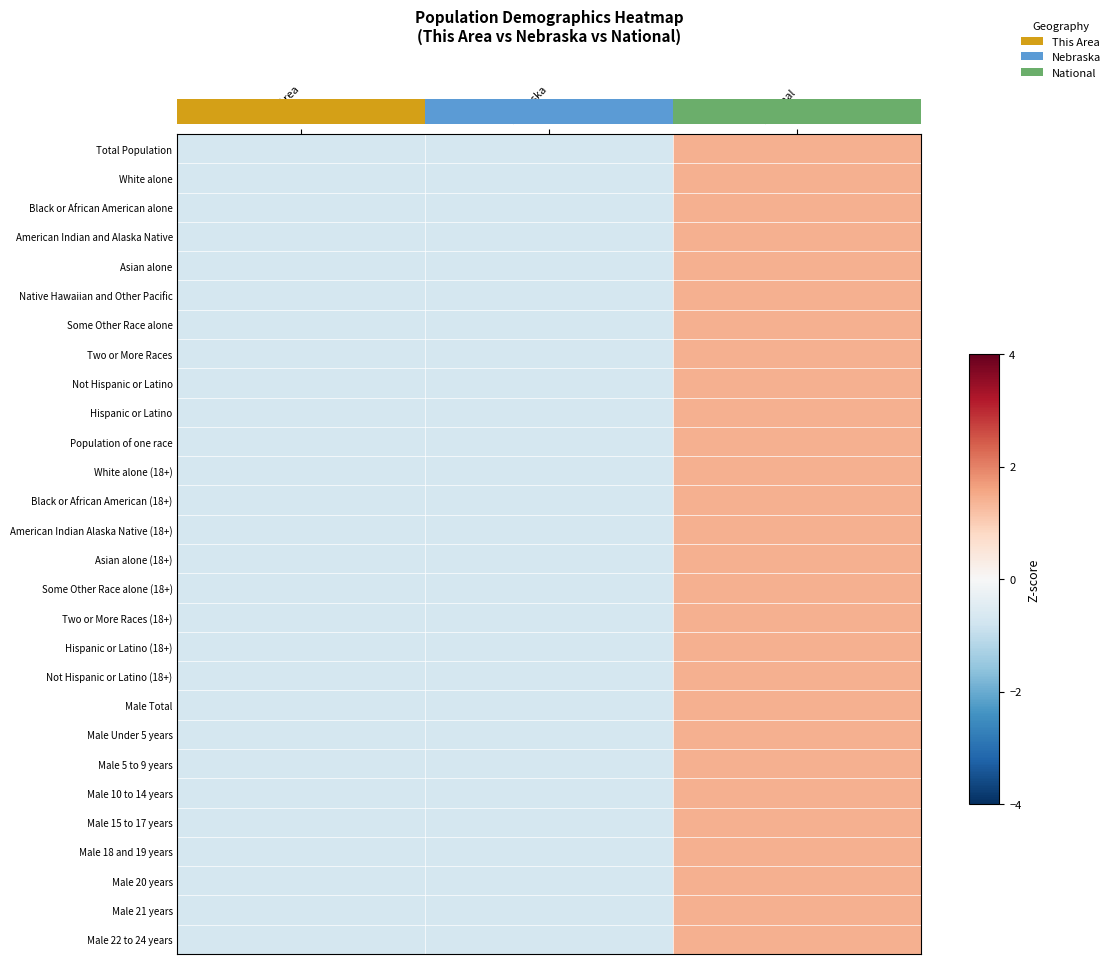

What is the difference between the Population of one race values at National and This Area?

2.1